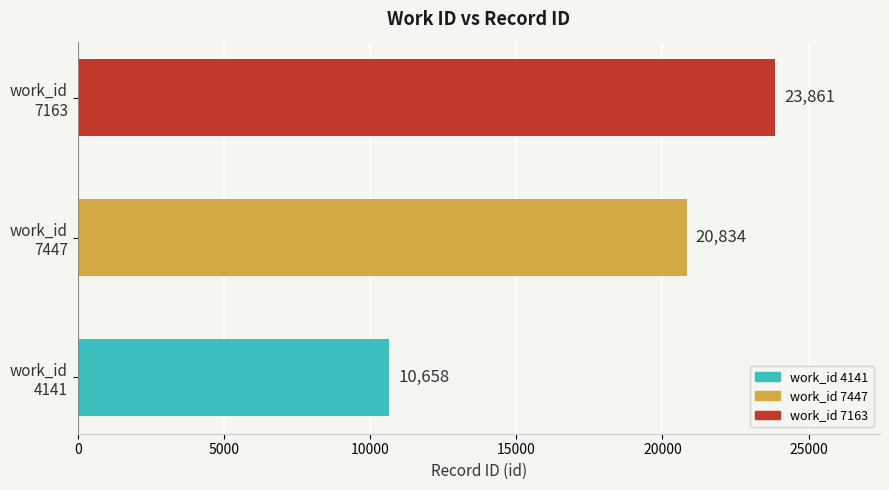

What is the minimum value shown in the chart?

10658